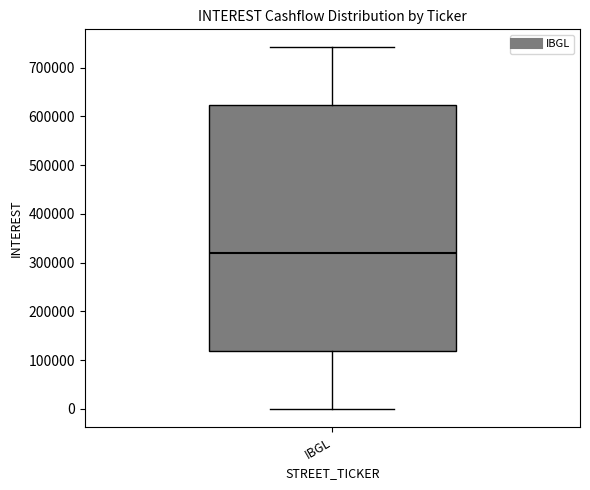

Where does the median line of the box for IBGL sit on the y-axis? The values are not printed on the chart, so give them approximately, as read against the axis.

320000